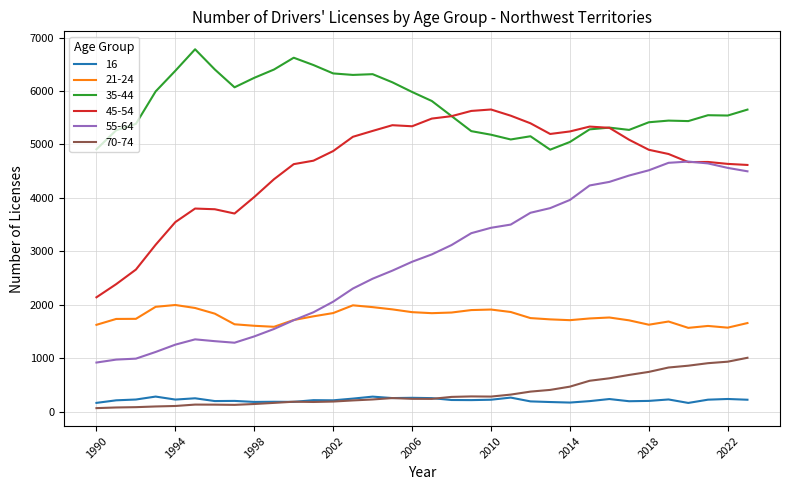

What is the maximum value shown in the chart?

6782